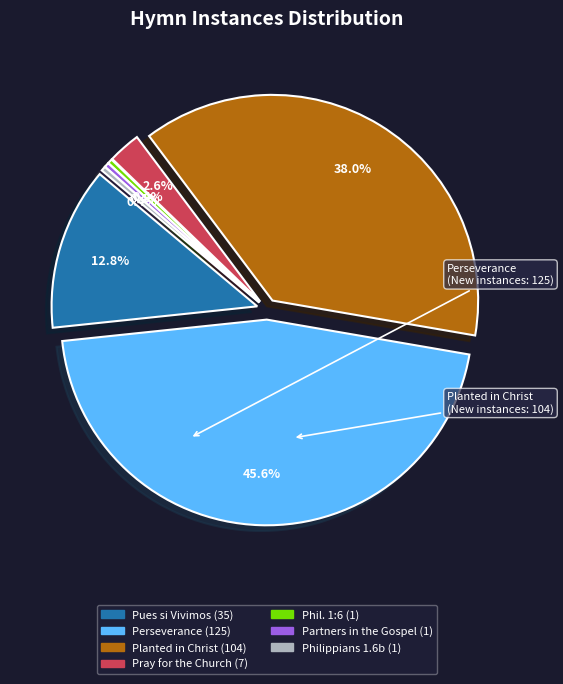

How many segments does this pie chart have?

7